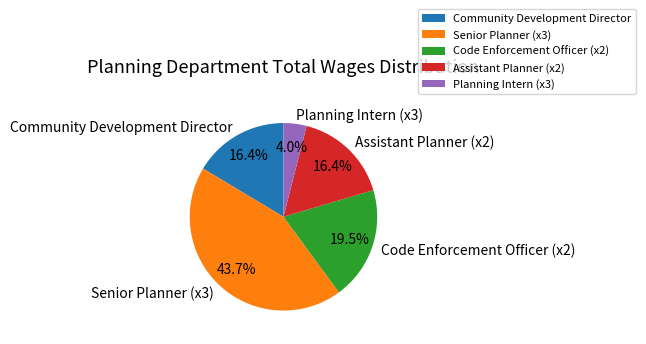

What is the smallest slice in the pie chart?

Planning Intern (x3)